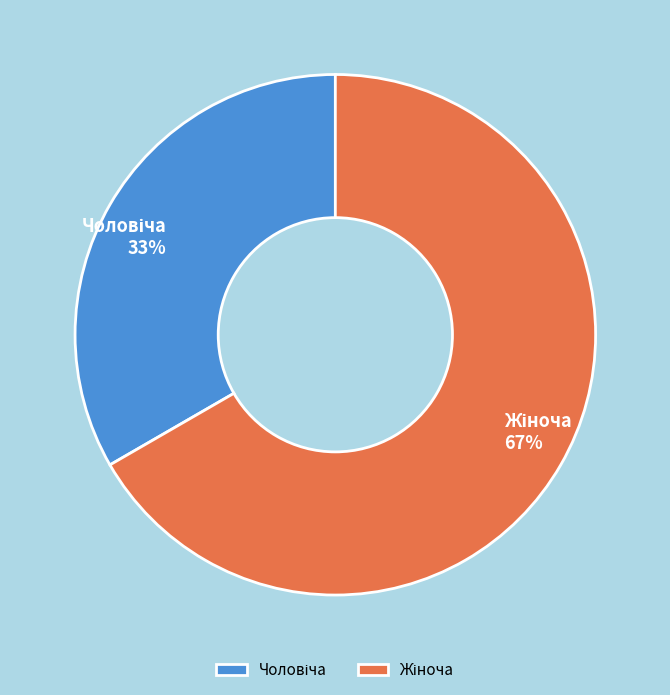

To the nearest percent, what is the average slice percentage?

50%